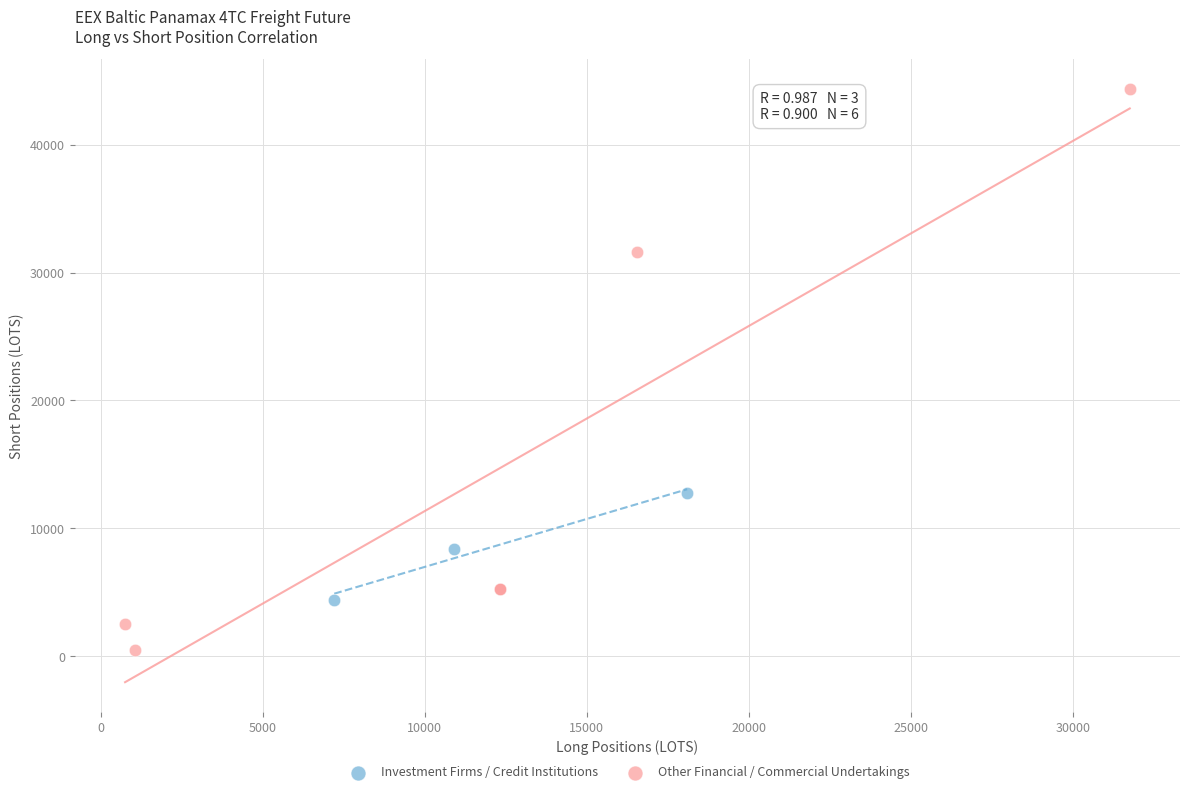

Which series has the widest spread of Y values?

Other Financial / Commercial Undertakings